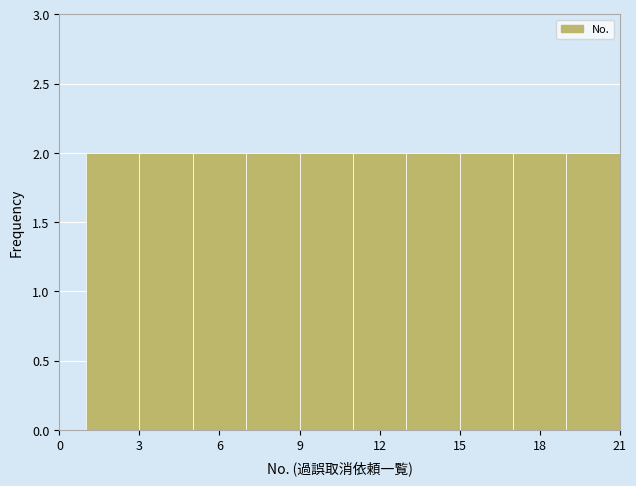

Reading left to right, list every bar in this chart as the range it spans on the x-axis followed by its height. The values are not printed on the chart, so give them approximately, as read against the axis.

1 to 3: 2
3 to 5: 2
5 to 7: 2
7 to 9: 2
9 to 11: 2
11 to 13: 2
13 to 15: 2
15 to 17: 2
17 to 19: 2
19 to 21: 2